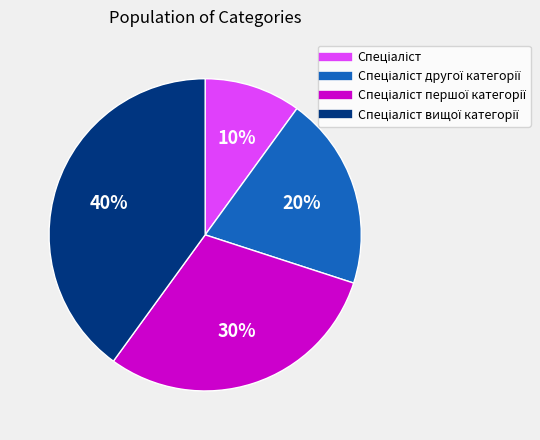

Is there a majority slice in this chart?

No